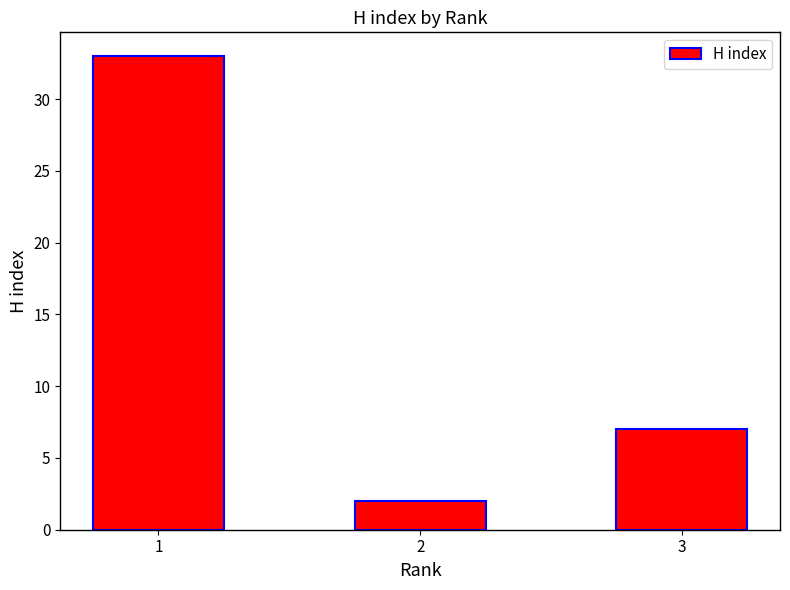

Rank the categories by value from lowest to highest.

2, 3, 1